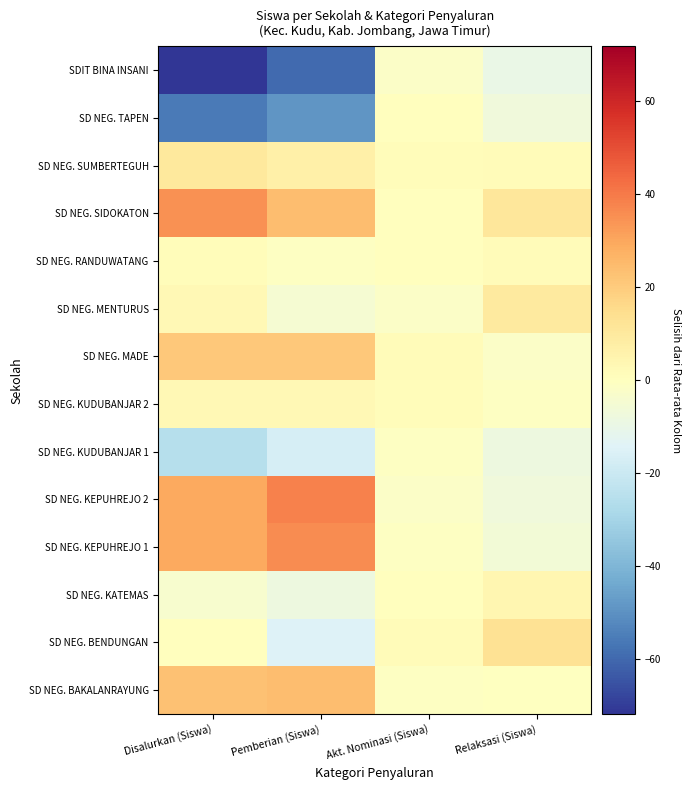

Which has a higher value, Pemberian (Siswa) or Disalurkan (Siswa)?

Pemberian (Siswa)